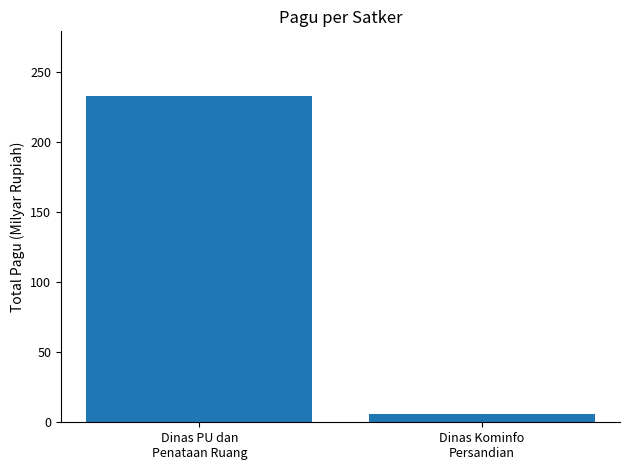

What is the difference between the maximum and minimum values?

226.4